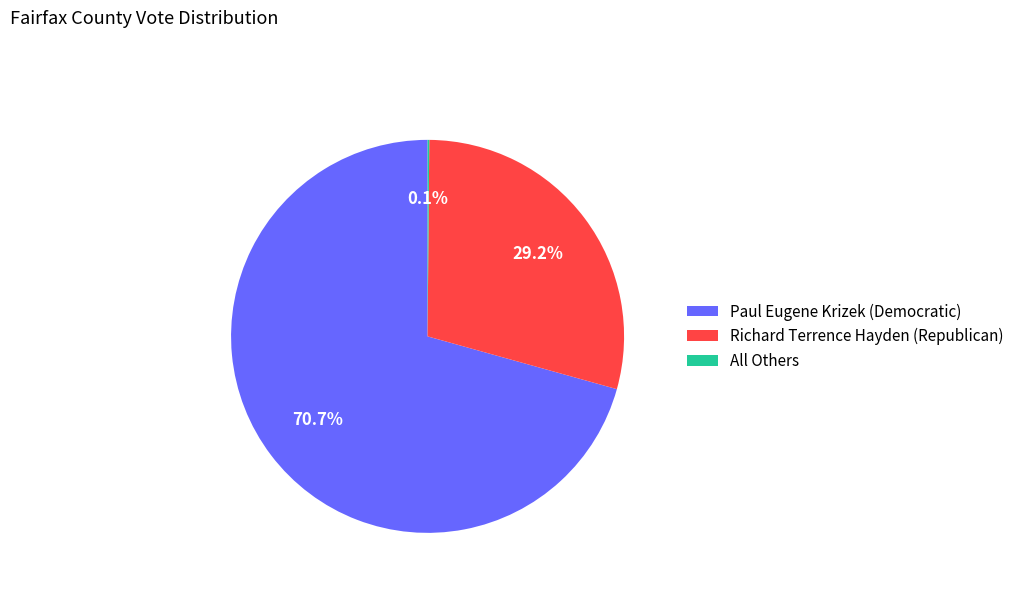

To the nearest percent, what portion does Paul Eugene Krizek (Democratic) represent?

71%